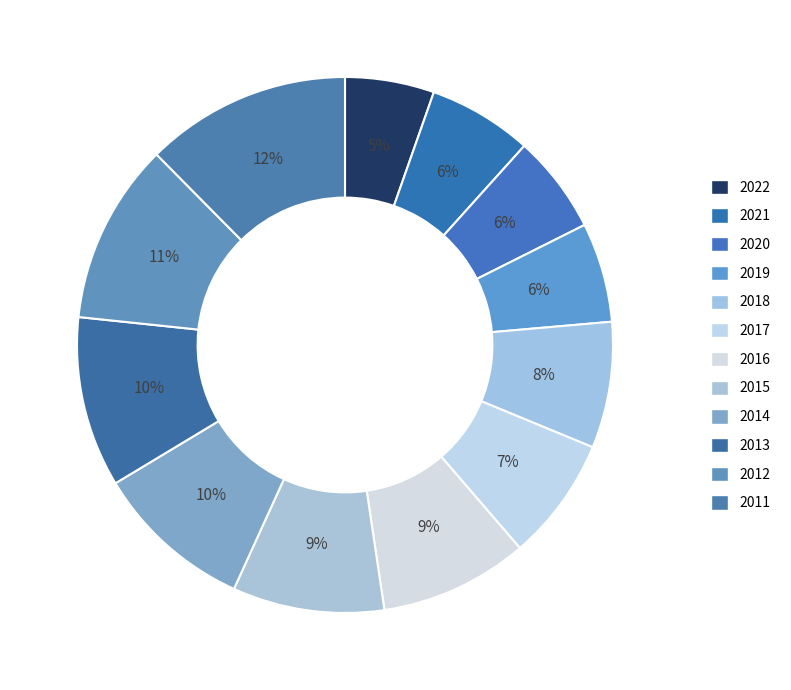

How many slices are in this pie chart?

12